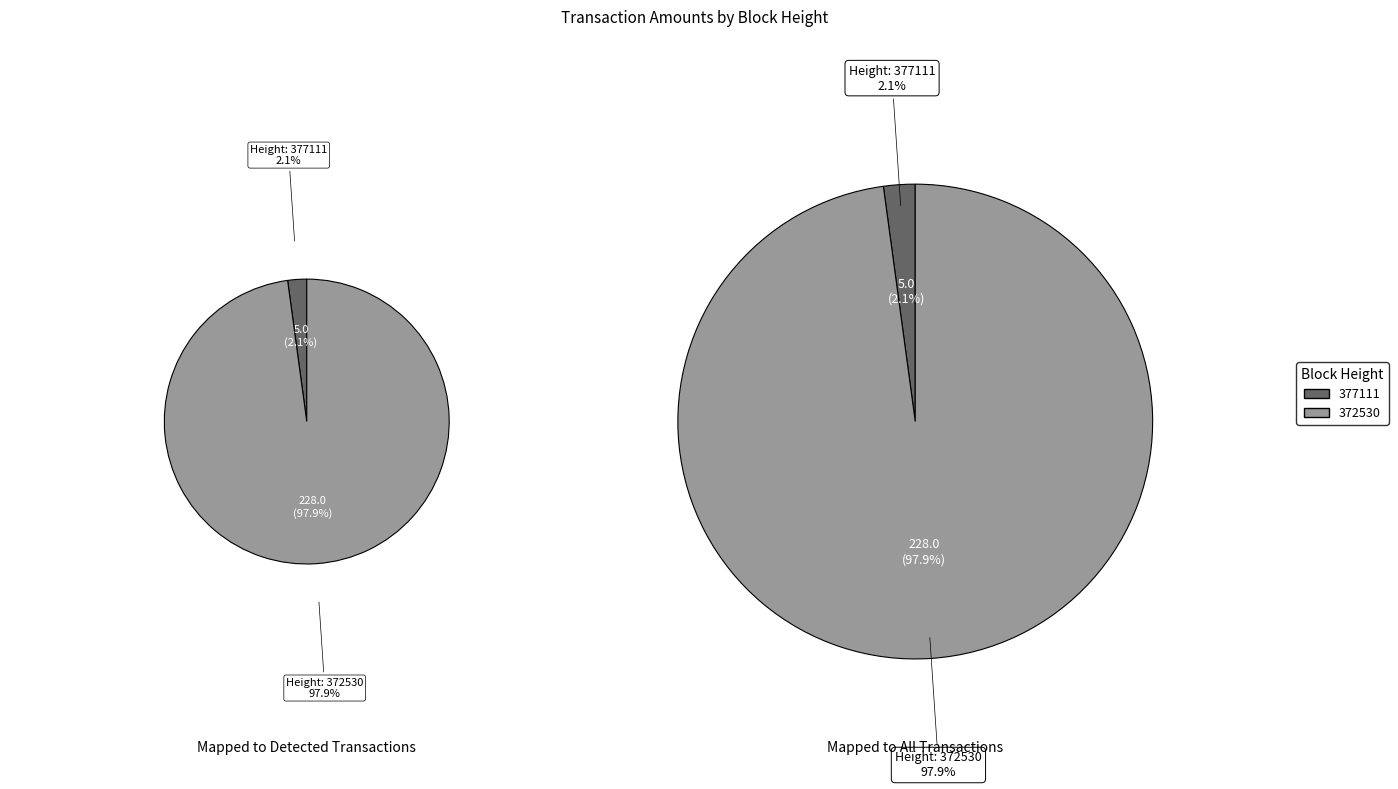

Which category has the smallest portion of the pie?

377111